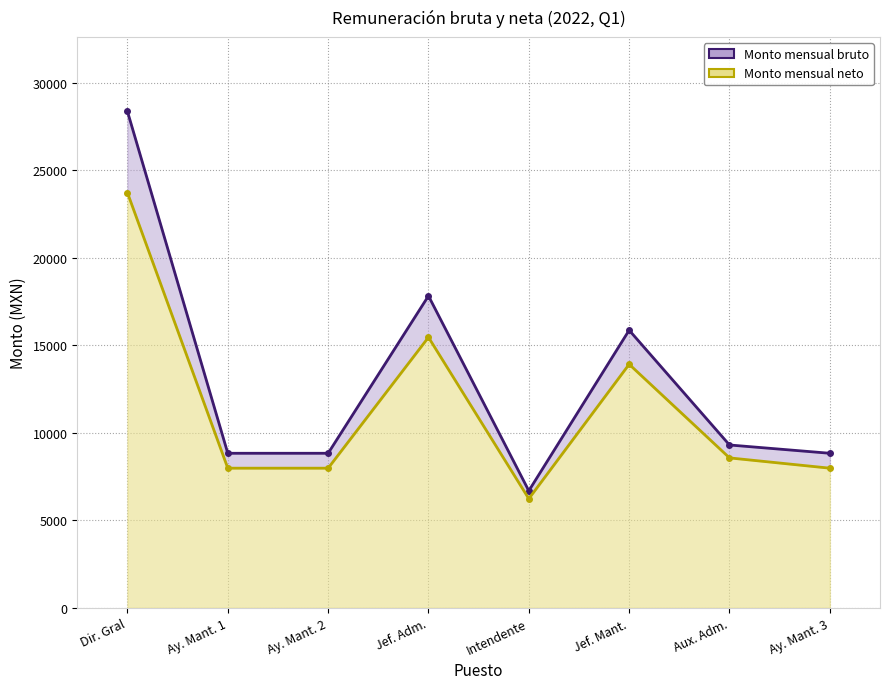

In Monto mensual bruto, how many points are higher than both neighbors (excluding endpoints)?

2